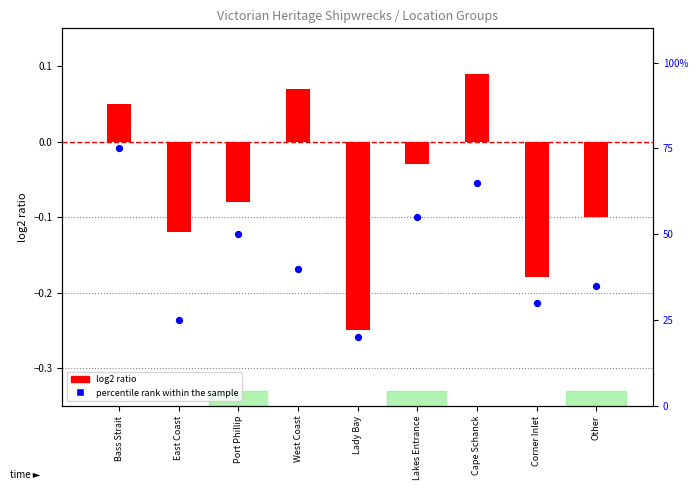

What are all the series names shown in the legend?

log2 ratio, percentile rank within the sample